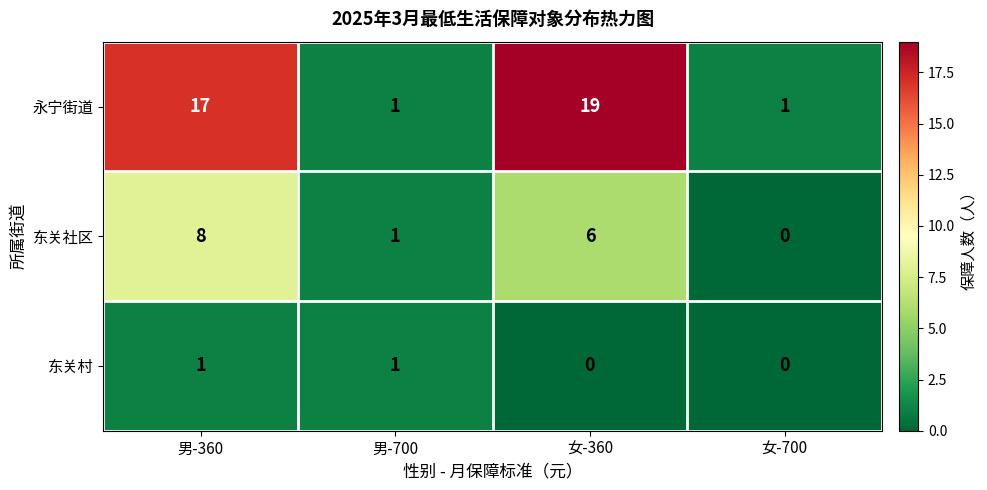

Which series has the largest range (max minus min)?

永宁街道